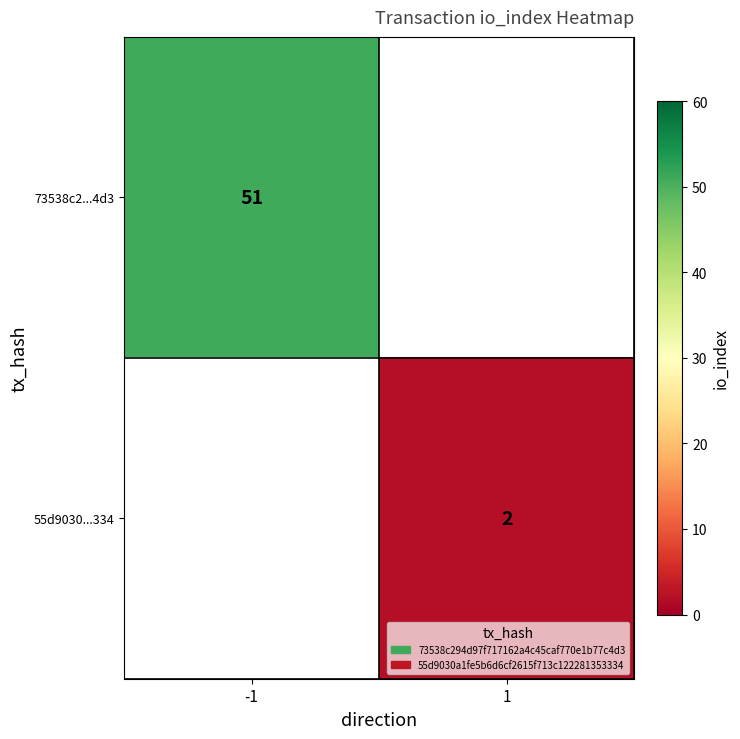

True or false: 73538c2...4d3 has a value of 84 at -1.

False